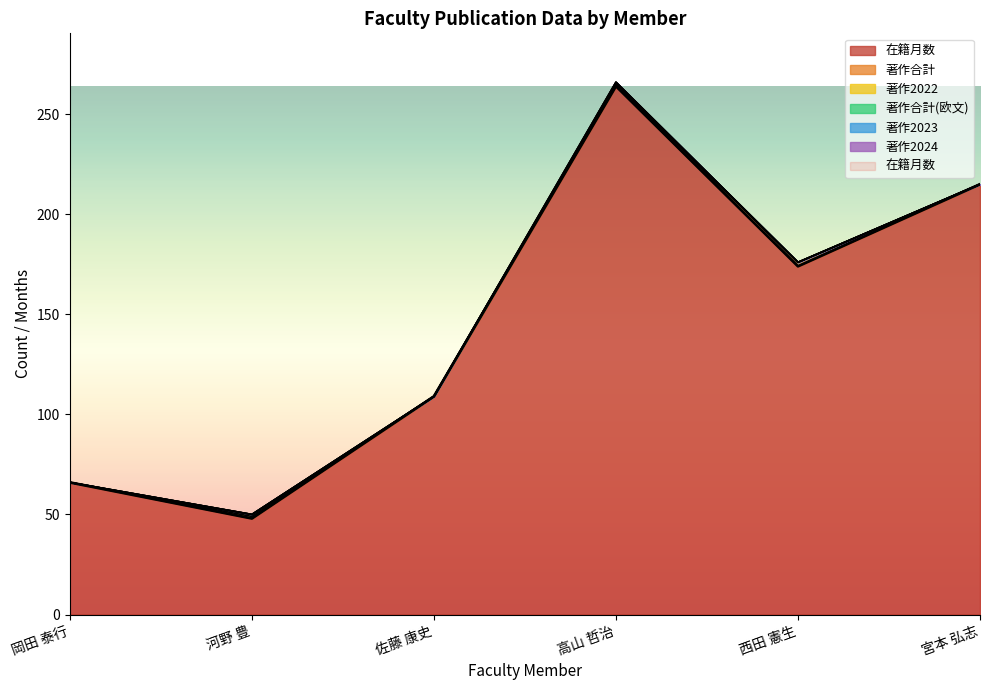

How many interior local valleys does the 在籍月数 series have?

2